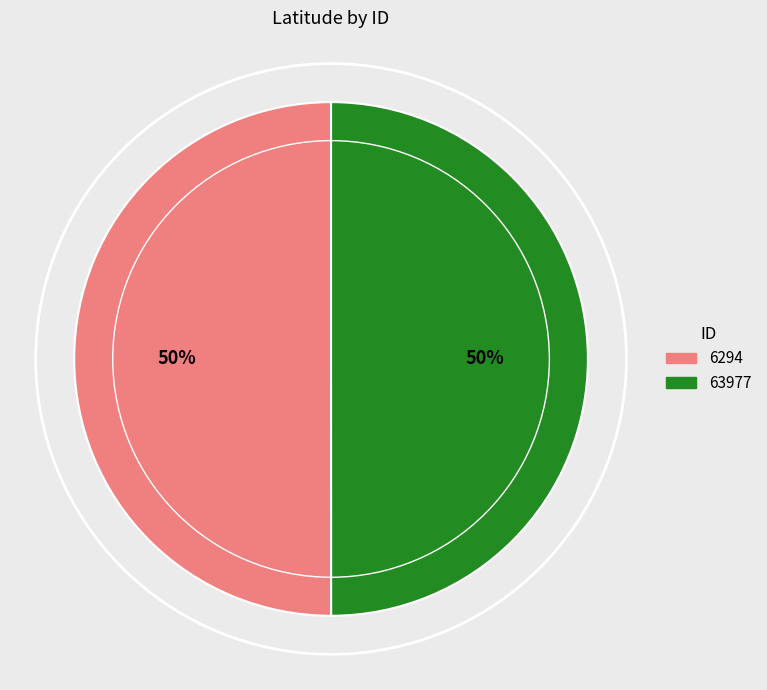

To the nearest percent, what is the combined percentage of 63977 and 6294?

100%